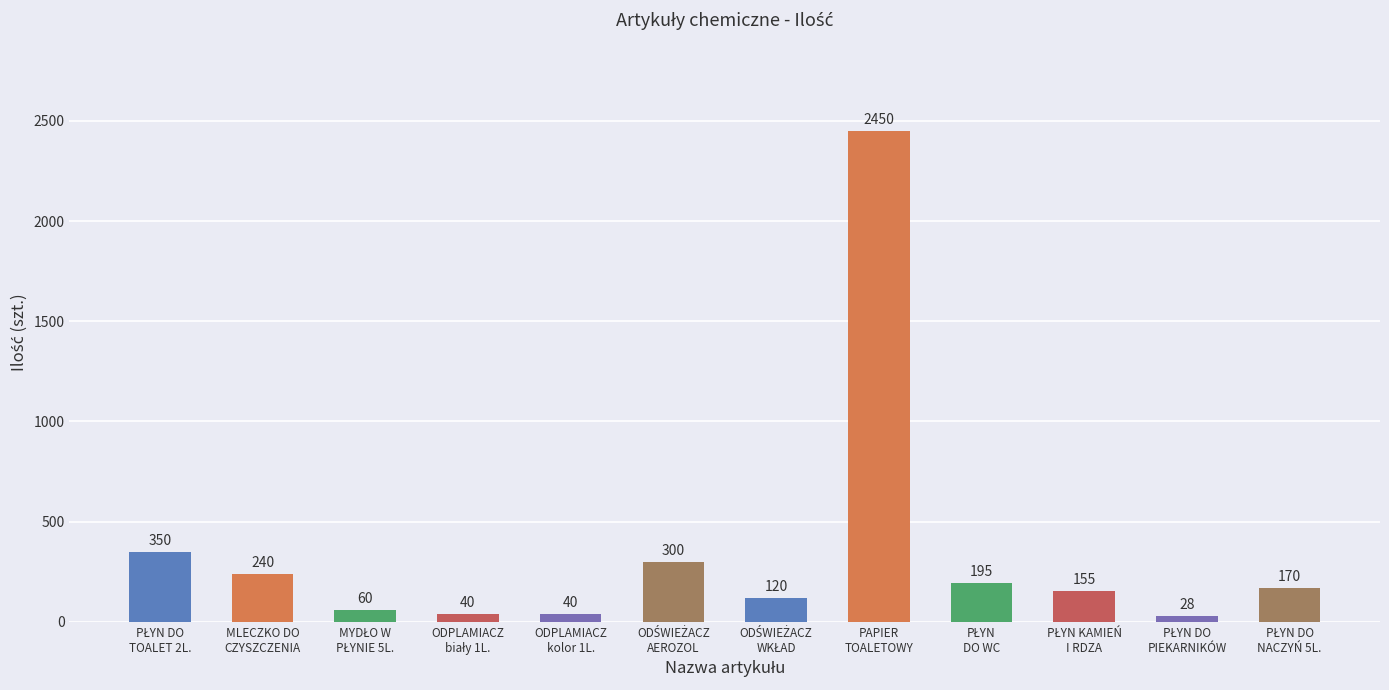

What is the average value?

346